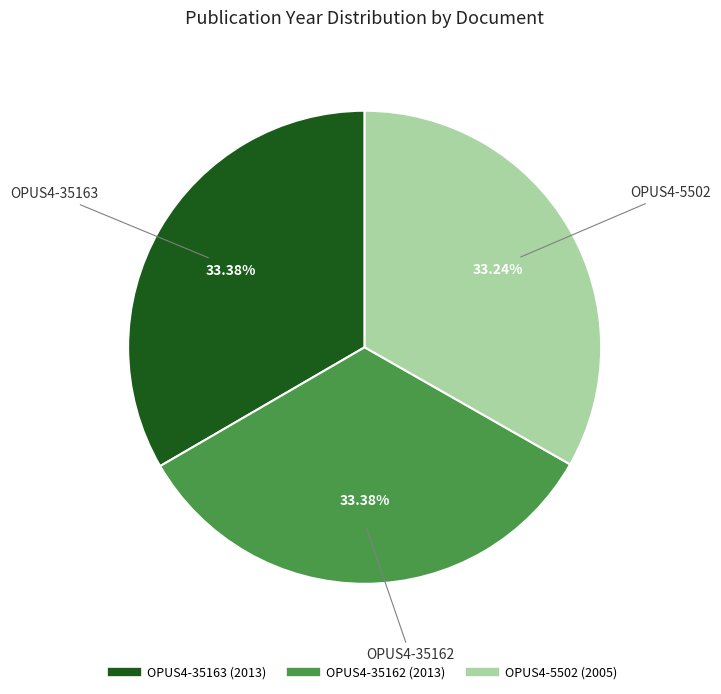

Is OPUS4-35163 the majority of the pie?

No